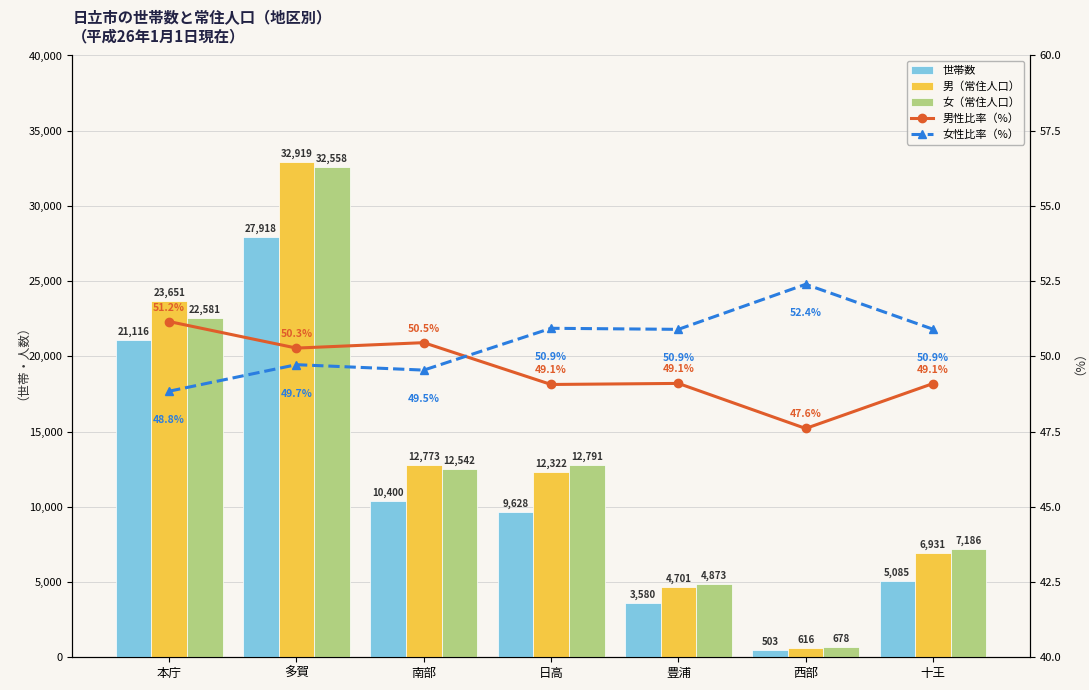

What is the average value of the 男性比率（%） series?

49.5